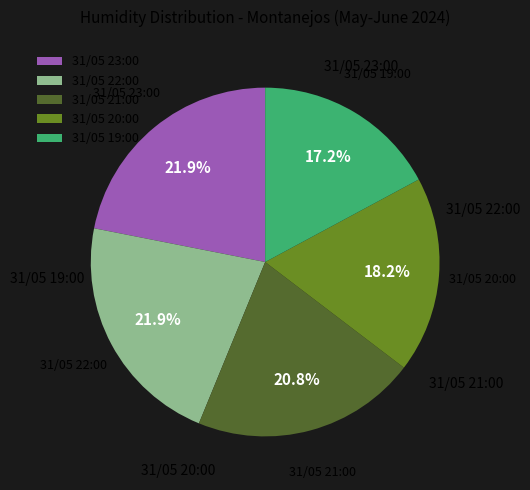

To the nearest percent, what is the combined percentage of 31/05 23:00 and 31/05 22:00?

44%